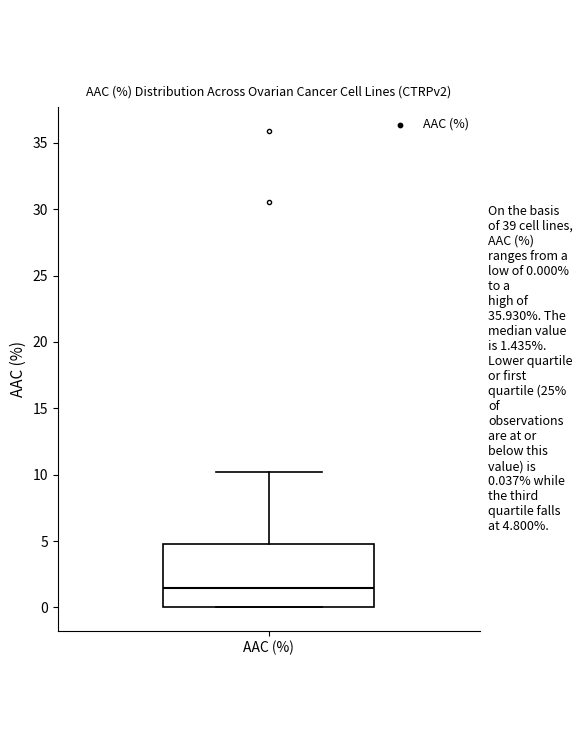

Read this box plot against the y-axis: the position of the median line, the range covered by the box, and the ends of both whiskers. The values are not printed on the chart, so give them approximately, as read against the axis.

median 1.5, box 0.0 to 5.0, whiskers 0.0 to 10.0